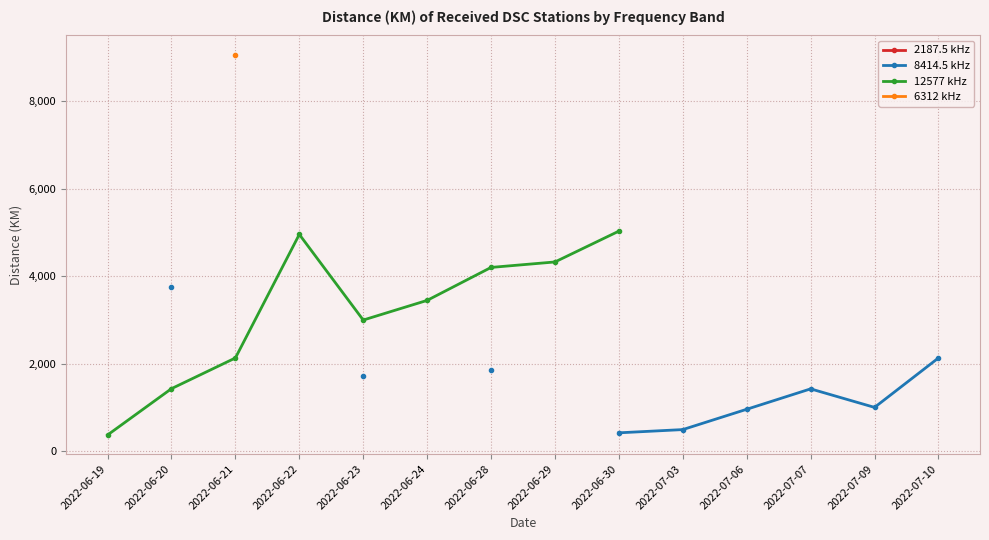

Does the chart display data point markers on the line(s)?

Yes